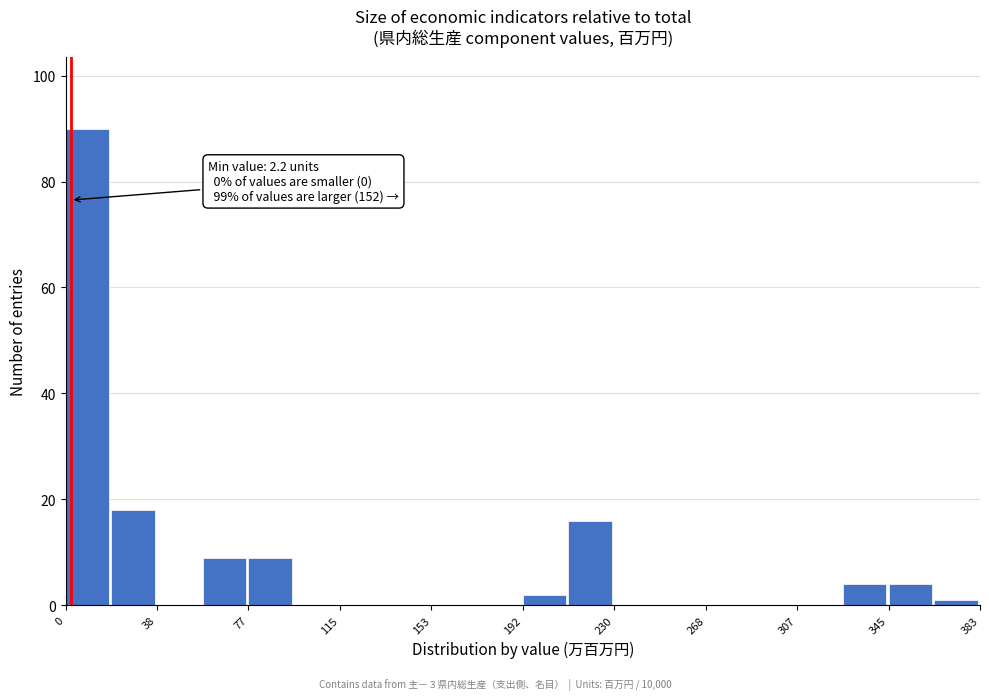

Around what value on the x-axis is the tallest bar? Give the approximate position of its centre, as read against the axis.

10